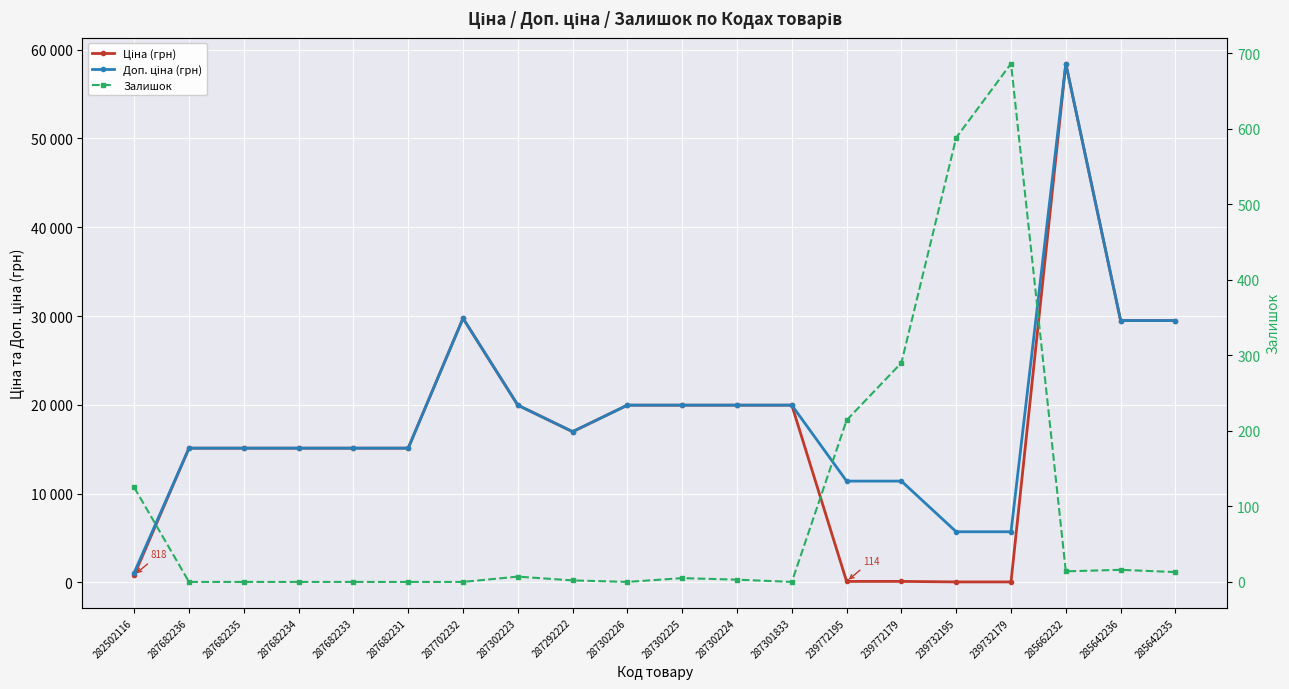

What is the total value across all series at 239772179?

11814.1